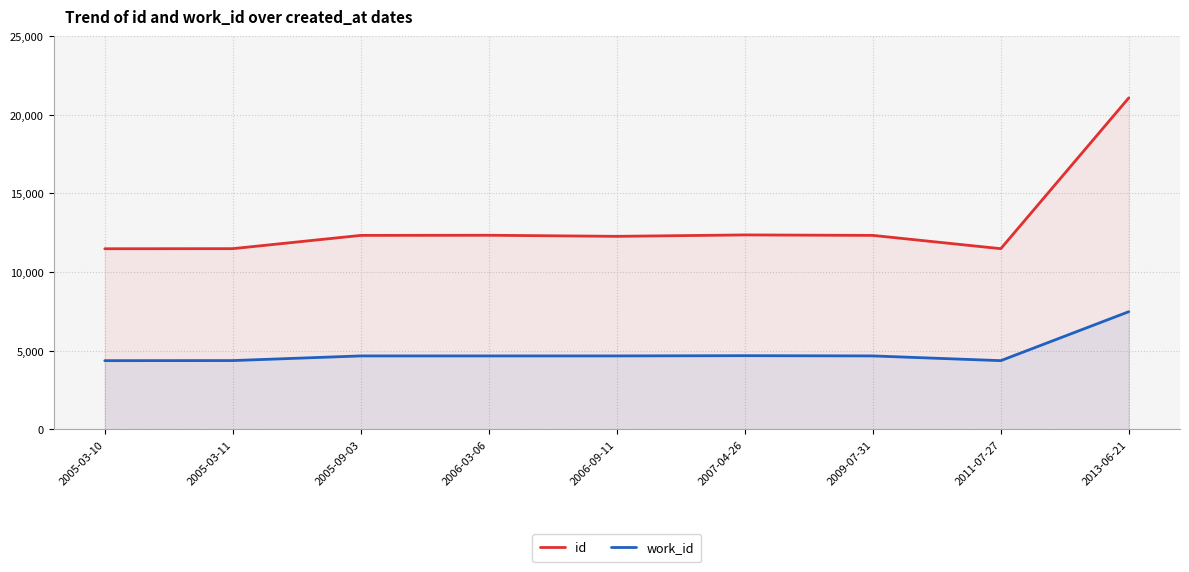

Rank the categories by id value from highest to lowest.

2013-06-21, 2007-04-26, 2006-03-06, 2005-09-03, 2009-07-31, 2006-09-11, 2005-03-11, 2011-07-27, 2005-03-10